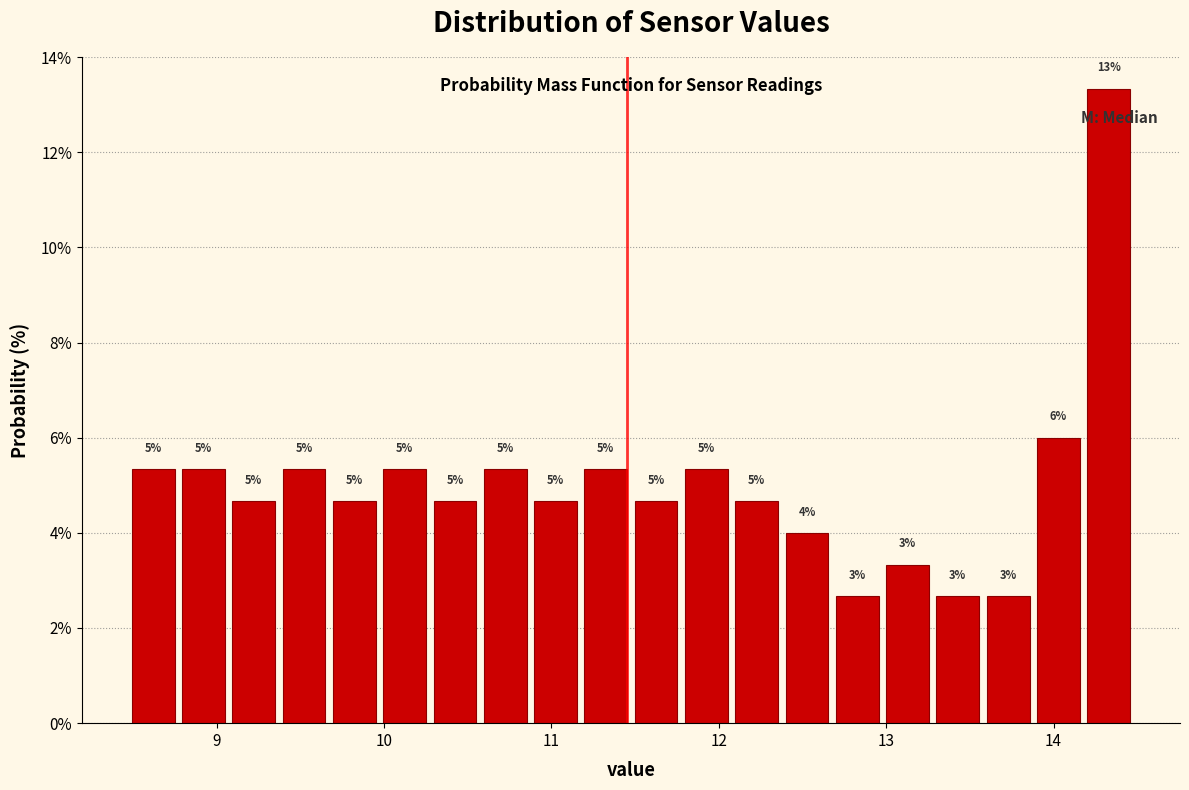

Read against the x-axis, roughly where is the centre of the tallest bar?

14.3